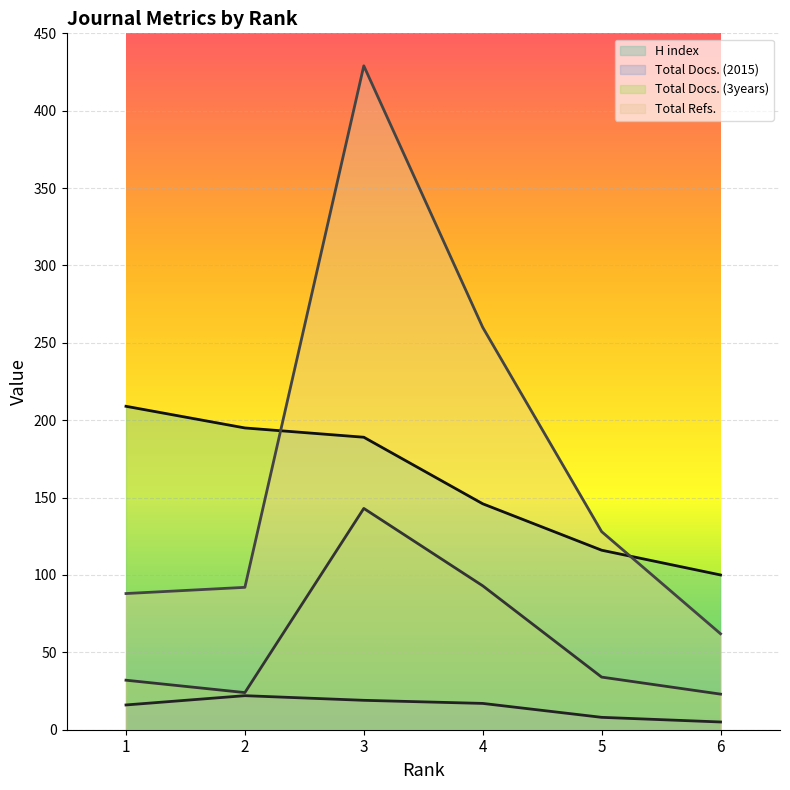

Reading left to right, transcribe all the data shown in this chart.

H index: 209	195	189	146	116	100
Total Docs. (2015): 16	22	19	17	8	5
Total Docs. (3years): 32	24	143	93	34	23
Total Refs.: 88	92	429	260	128	62